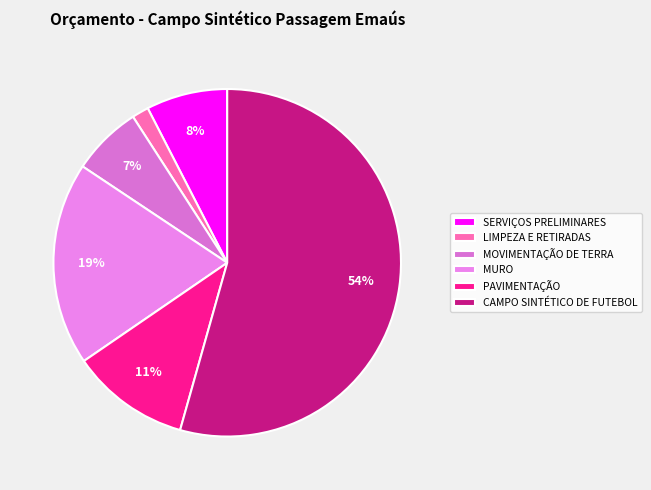

Combined, do CAMPO SINTÉTICO DE FUTEBOL and LIMPEZA E RETIRADAS account for over 50%?

Yes